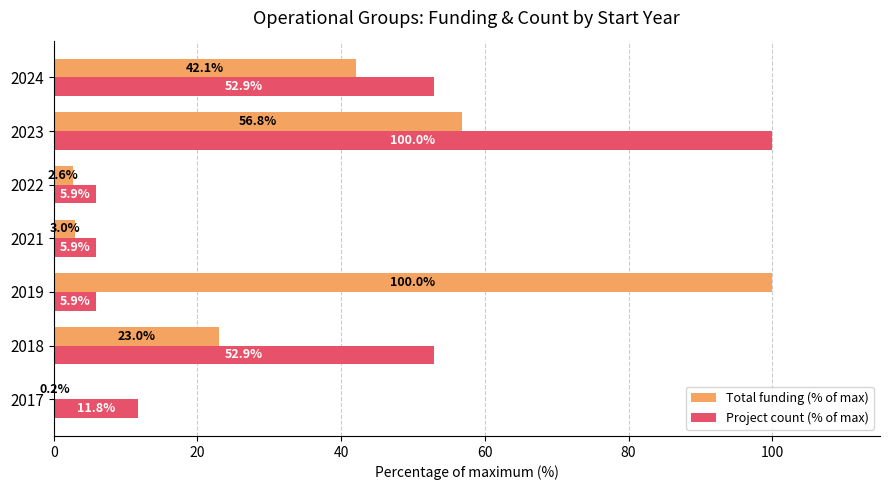

Where is Total funding (% of max) nearest to the value 50?

2023